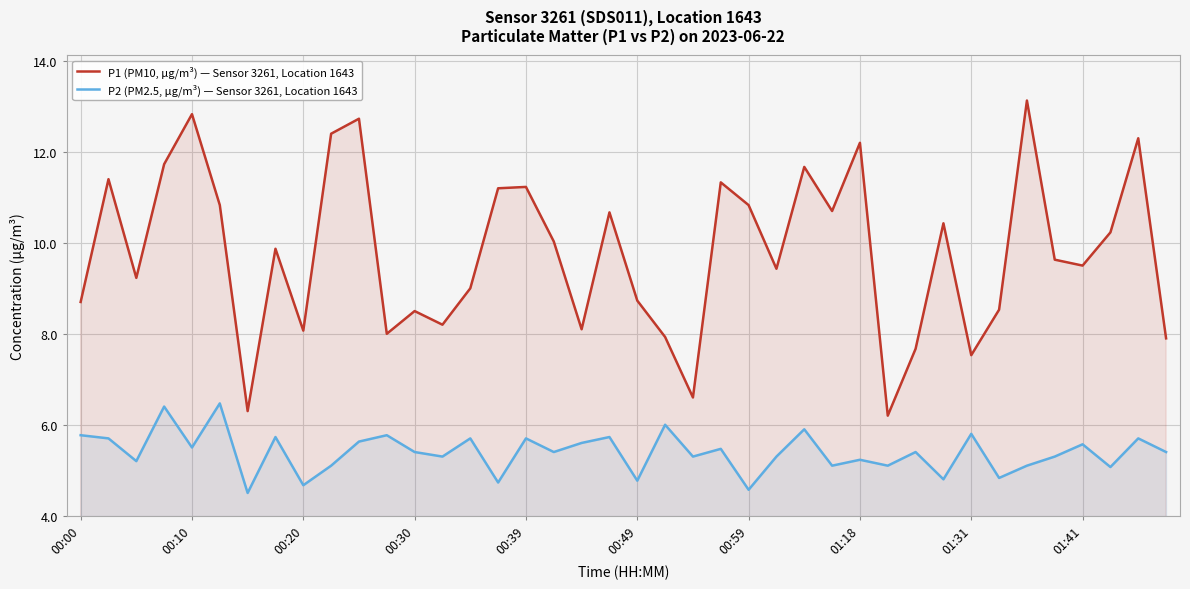

True or false: P1 (PM10, µg/m³) — Sensor 3261, Location 1643 and P2 (PM2.5, µg/m³) — Sensor 3261, Location 1643 intersect in this chart.

False